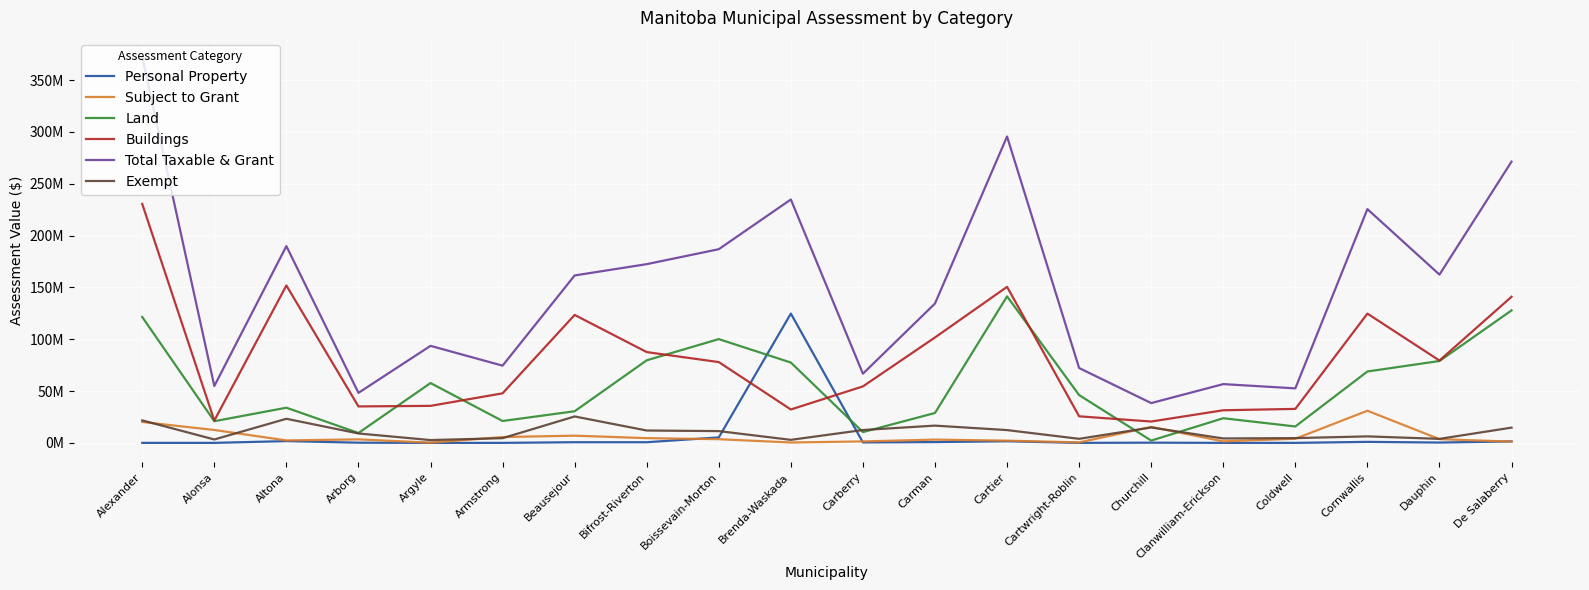

What is the total value across all series at De Salaberry?

557306990